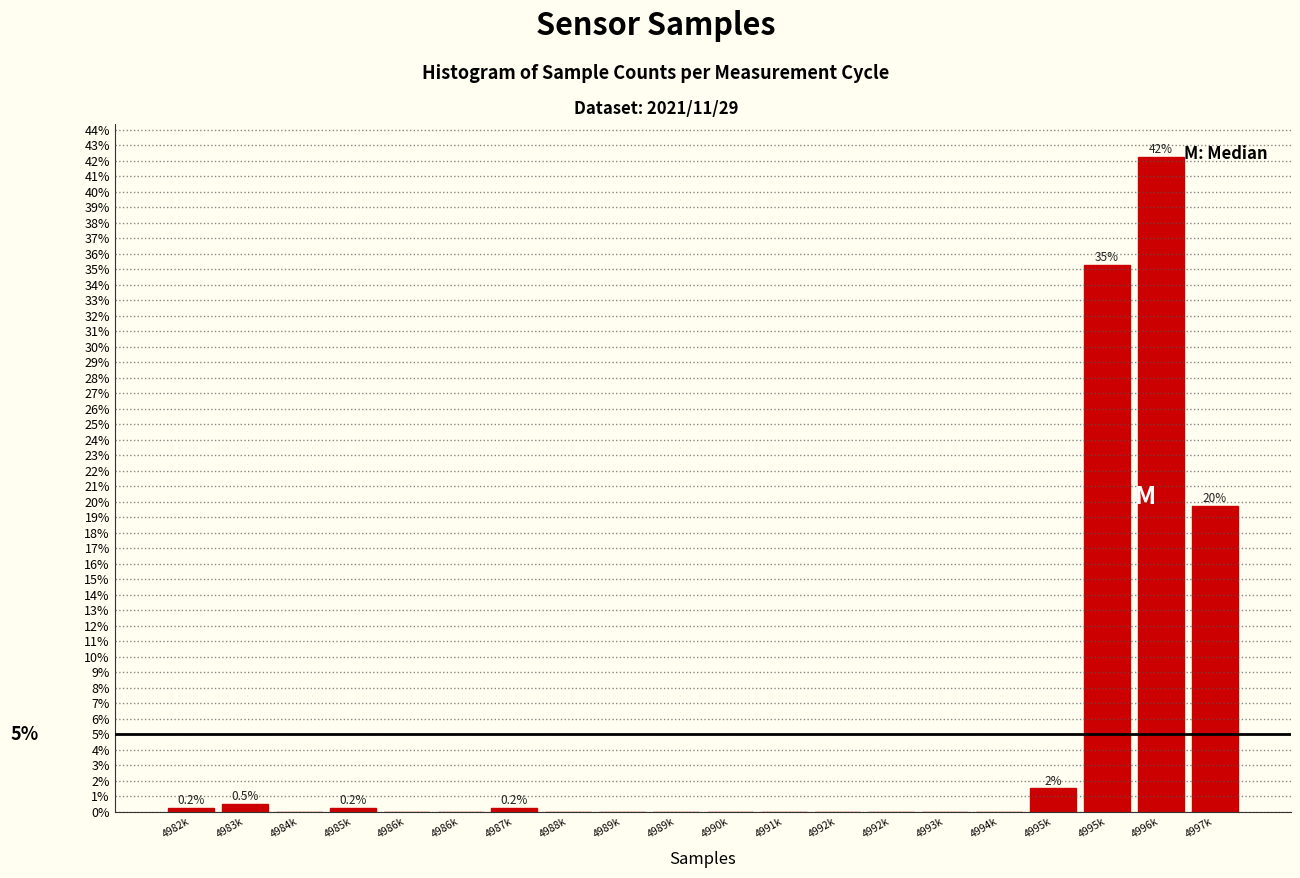

Are the bars horizontal?

No